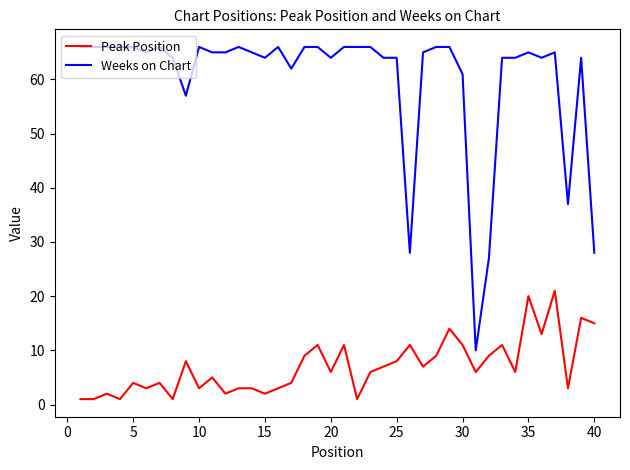

True or false: Weeks on Chart and Peak Position intersect in this chart.

False